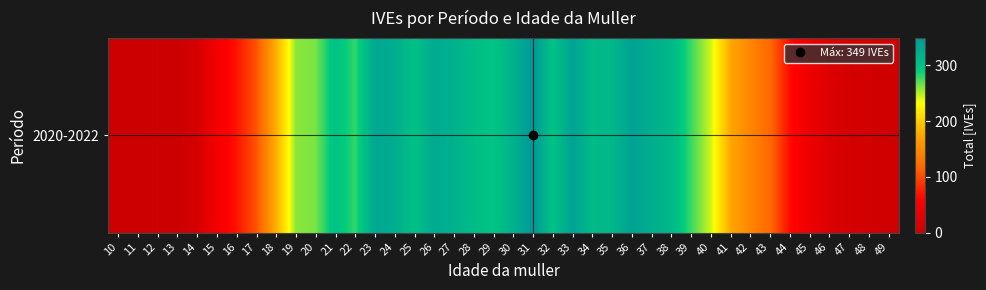

The value at 14 is 11. True or false?

True